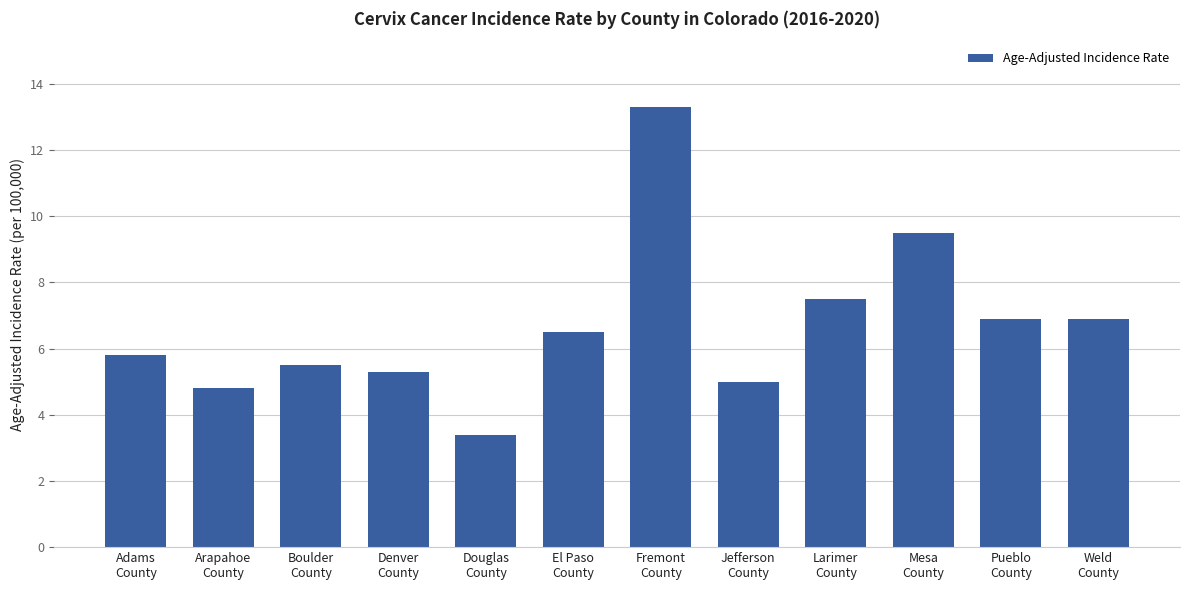

What is the label of the 10th bar from the right?

Boulder
County